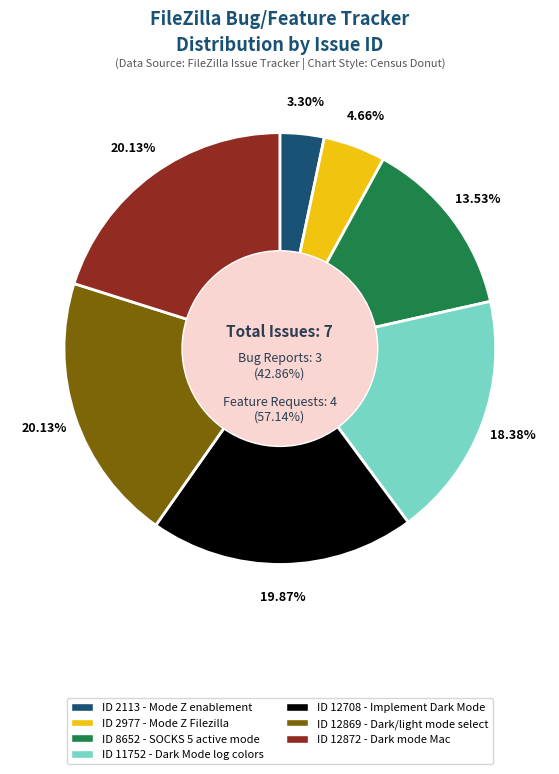

Which slice is the largest?

Dark mode on Mac - readability issues